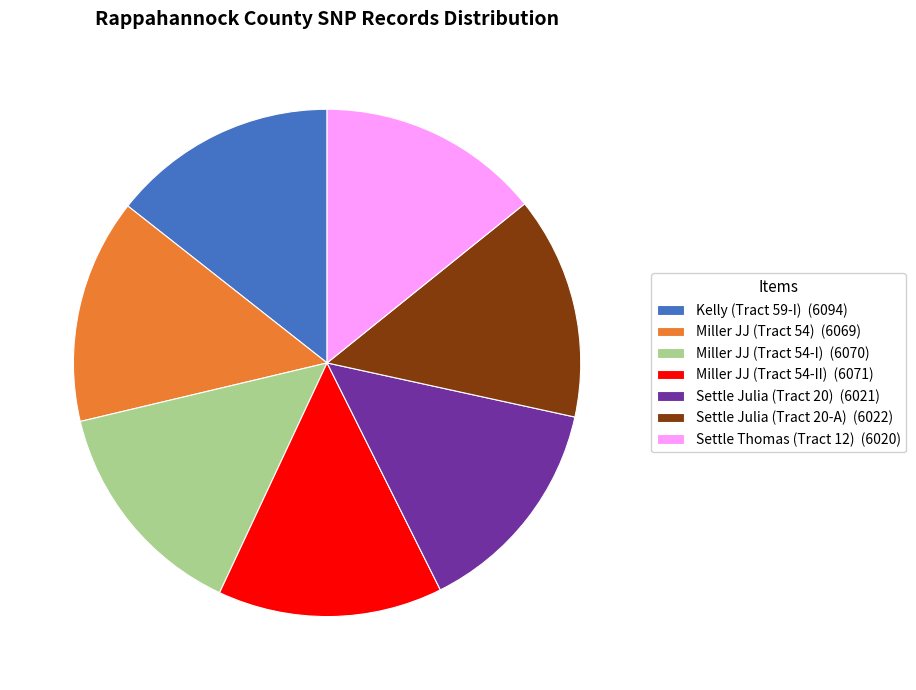

Is there any slice that represents more than half of the pie?

No